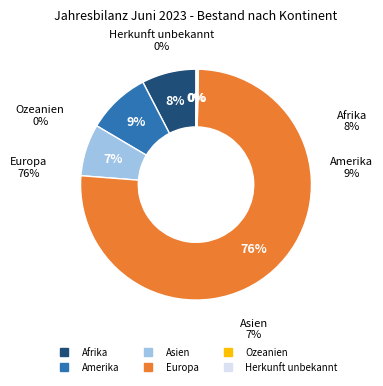

Count the number of slices in the pie.

6